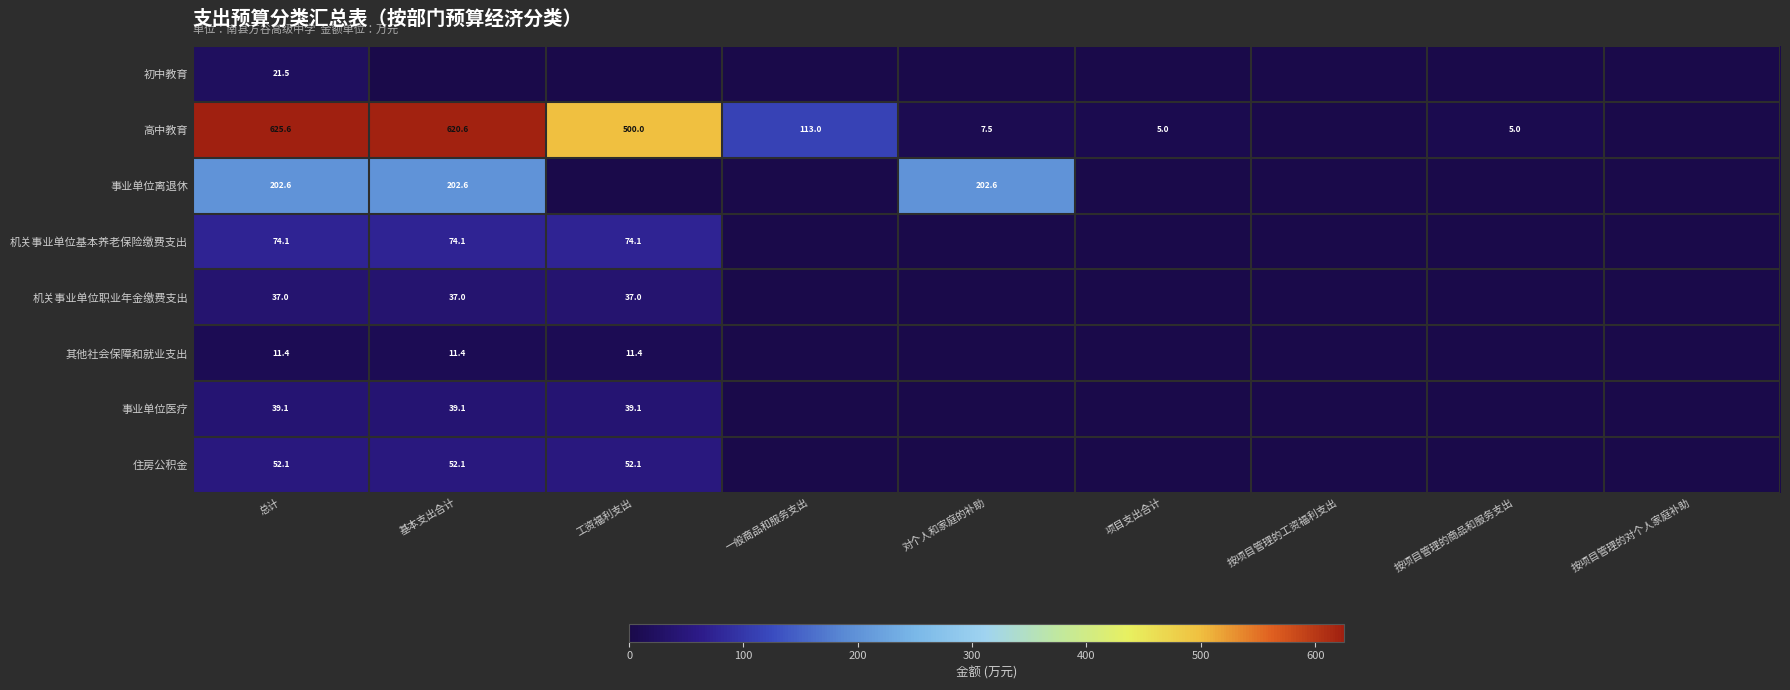

What is the total value across all series at 对个人和家庭的补助?

210.1